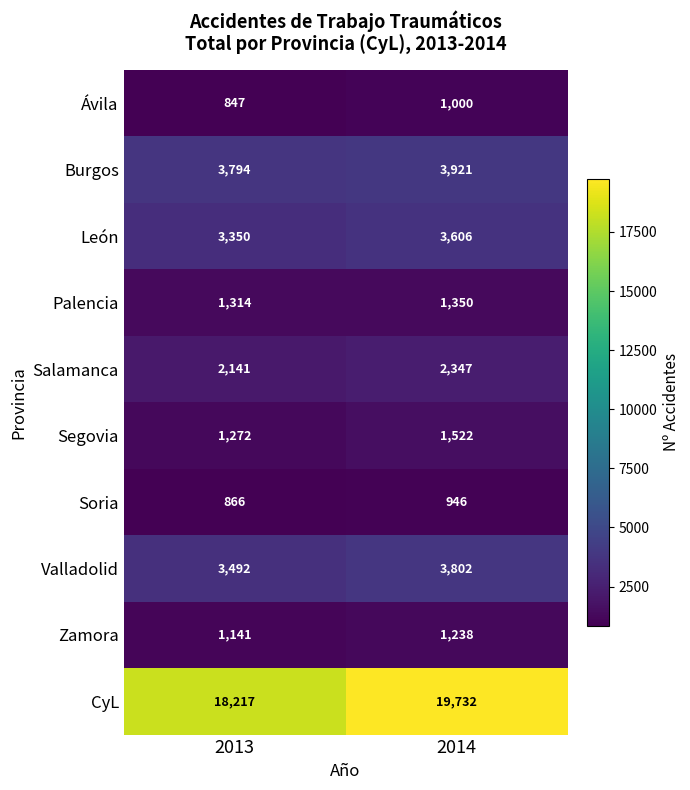

What is the difference between the highest and lowest values at 2014?

18786